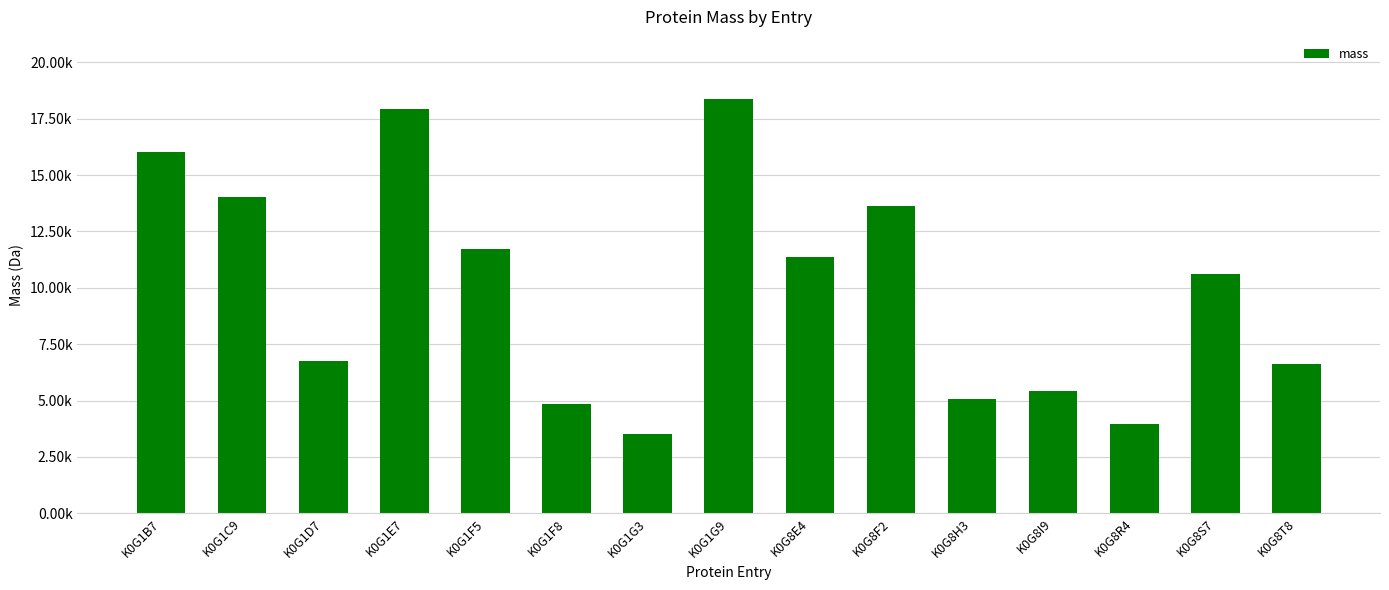

The chart shows a value of 3309.9 at K0G8I9. True or false?

False